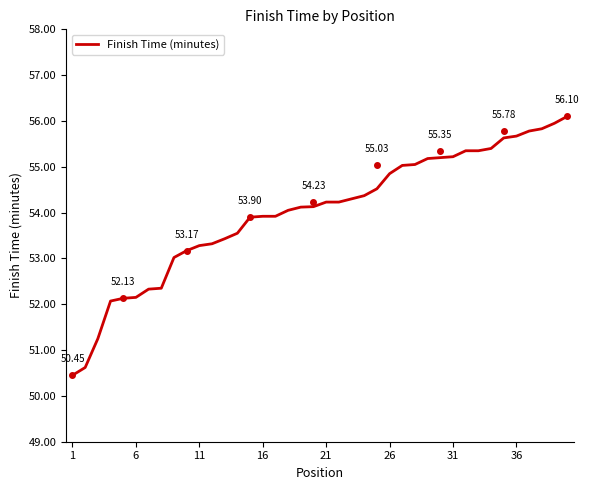

How many lines are shown in the chart?

1